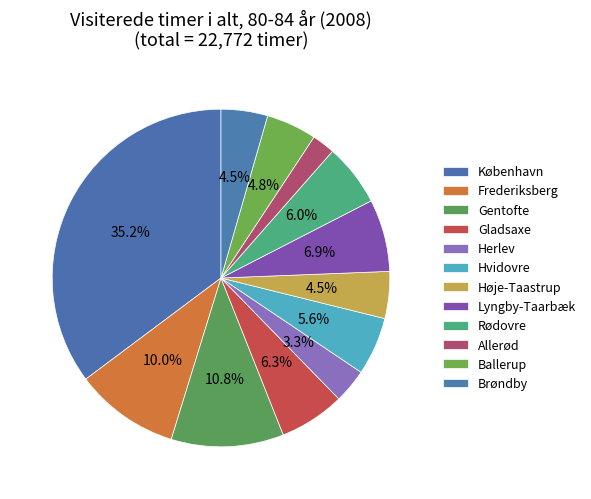

Count the number of slices in the pie.

12